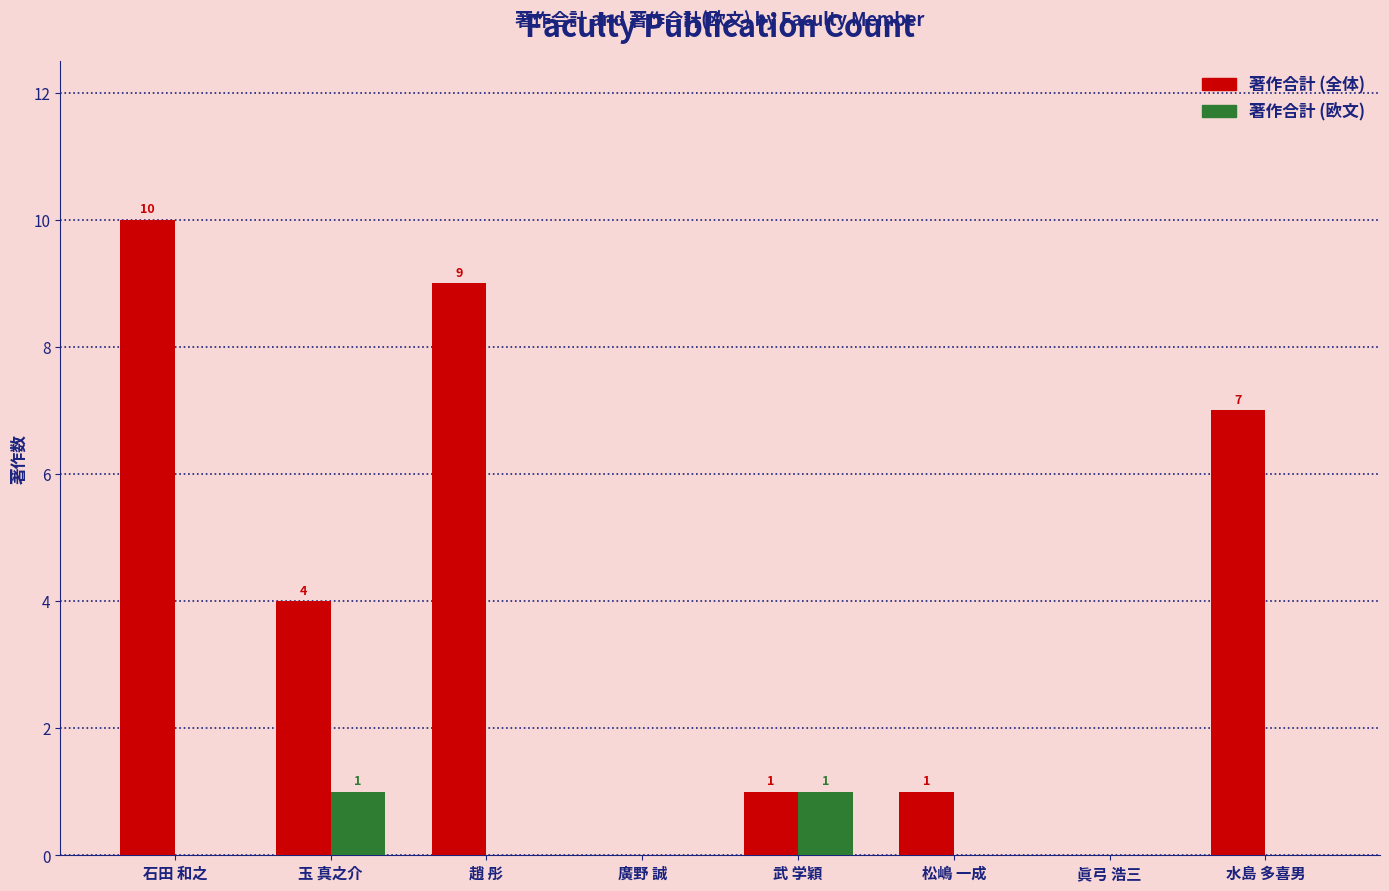

At which category is the sum across all series the highest?

石田 和之